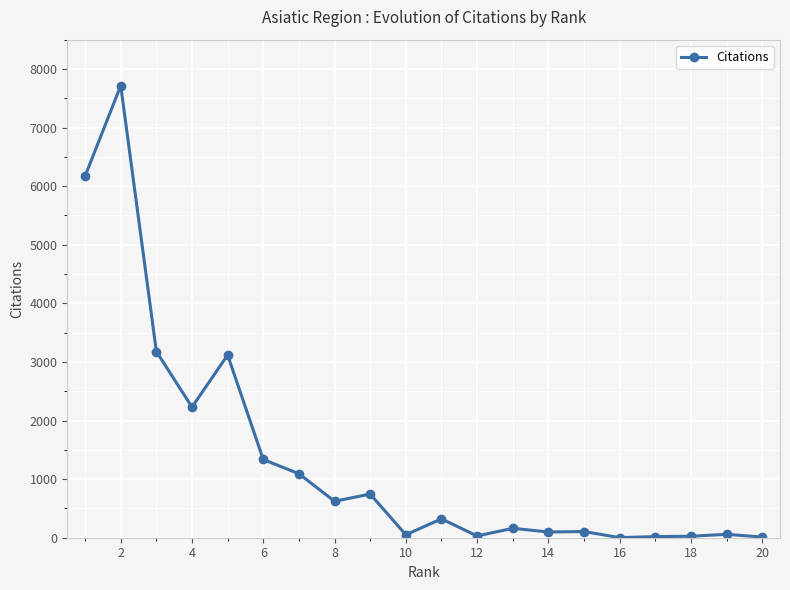

What is the difference between the maximum and minimum values?

7712